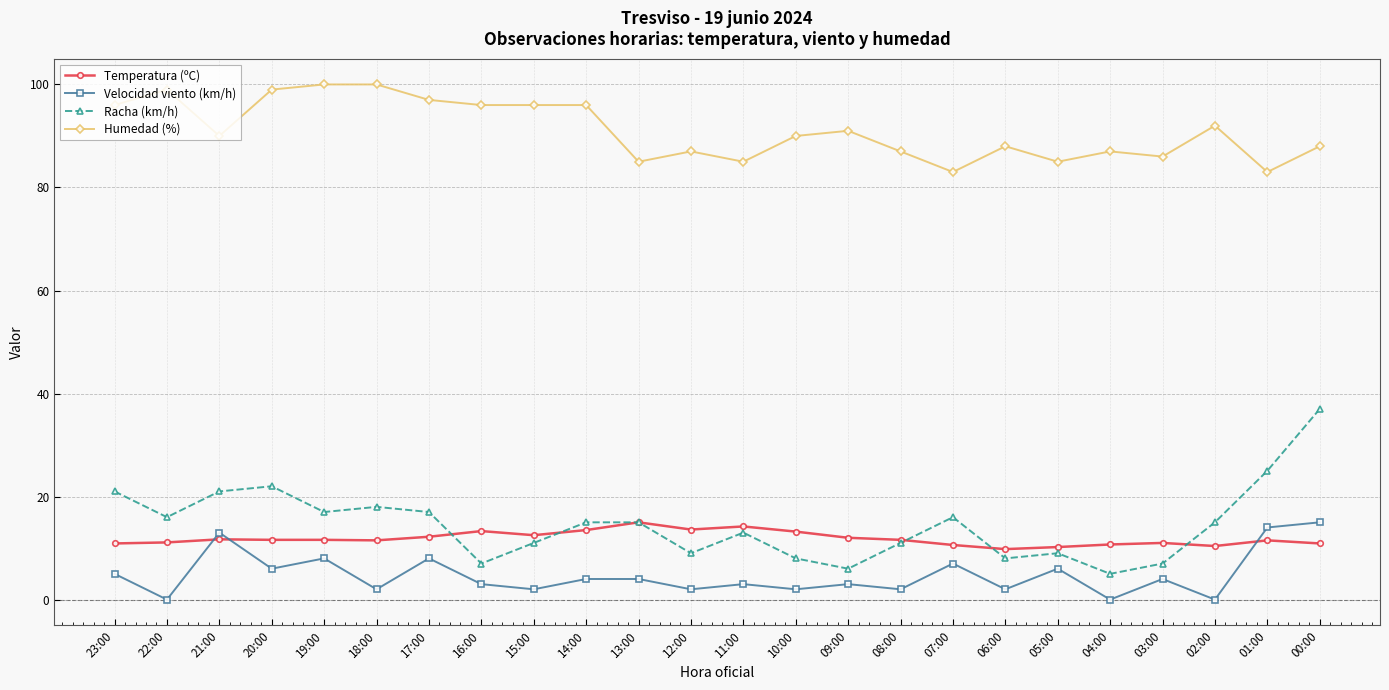

What is the difference between the highest and lowest values at 21:00?

78.3